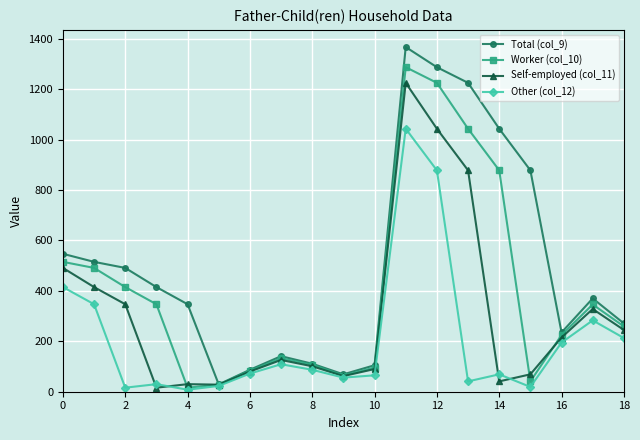

True or false: Self-employed (col_11) has more than 0 interior local peaks.

True